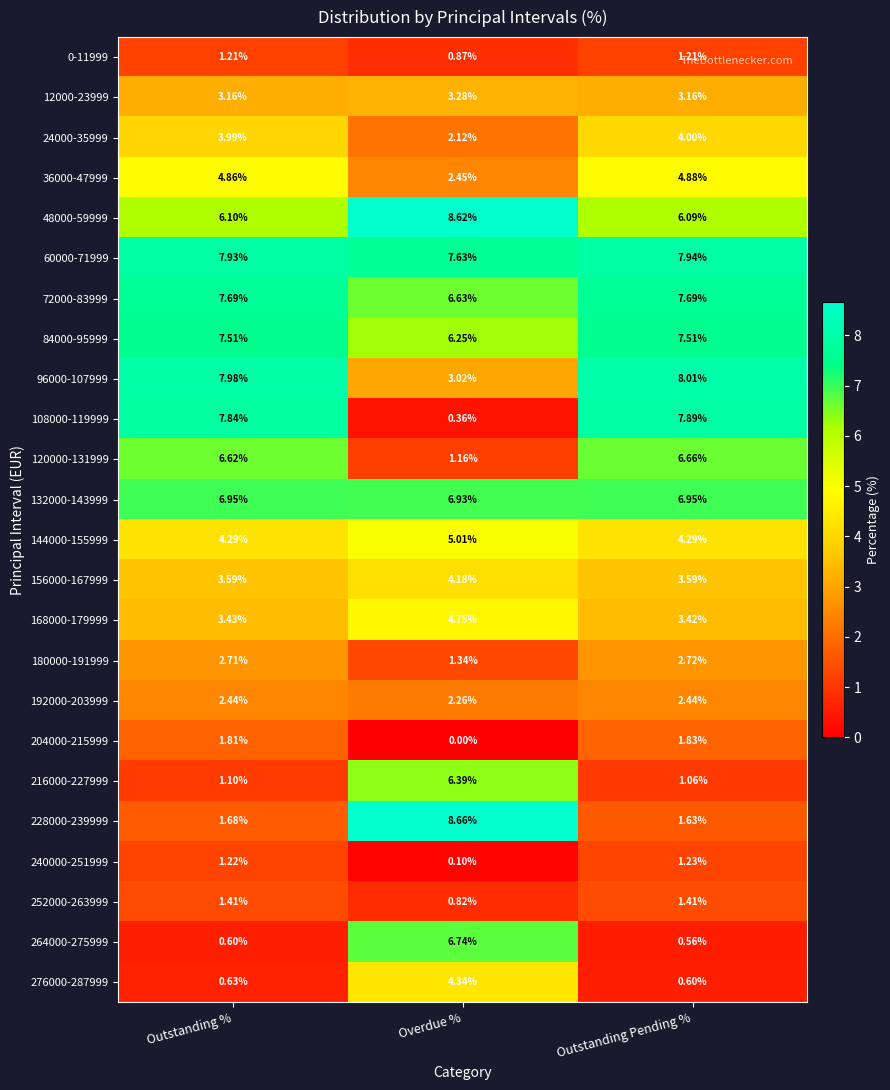

List the labels in order of 168000-179999 value, smallest first.

Outstanding Pending %, Outstanding %, Overdue %